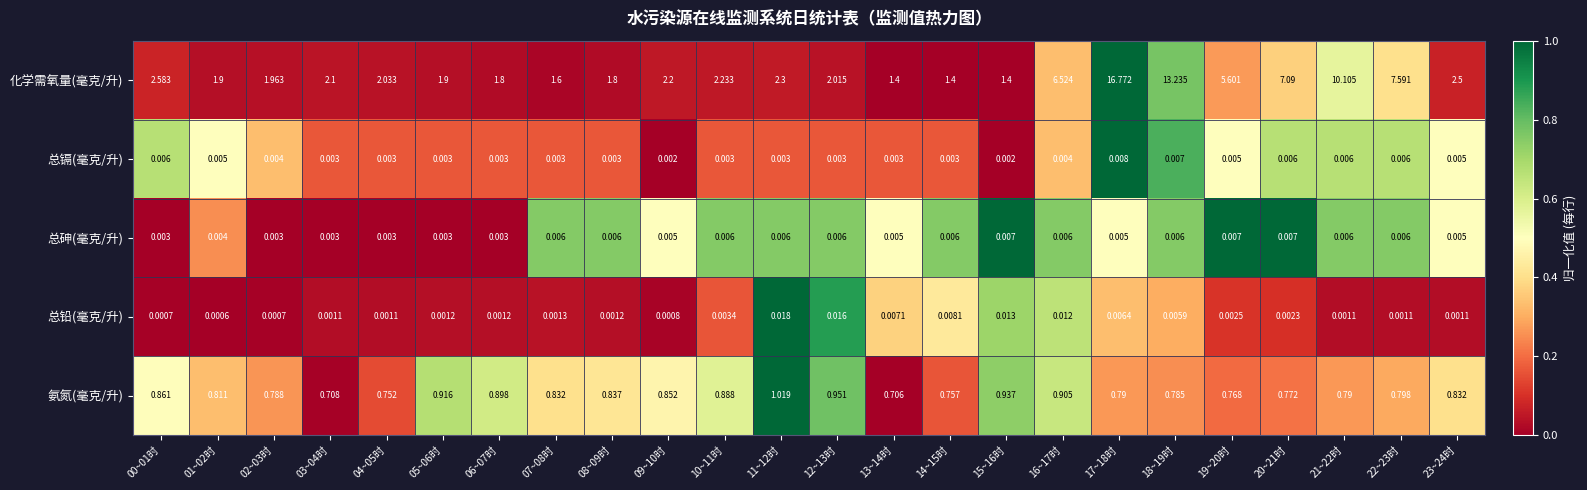

Which series has the largest total across all categories?

化学需氧量(毫克/升)